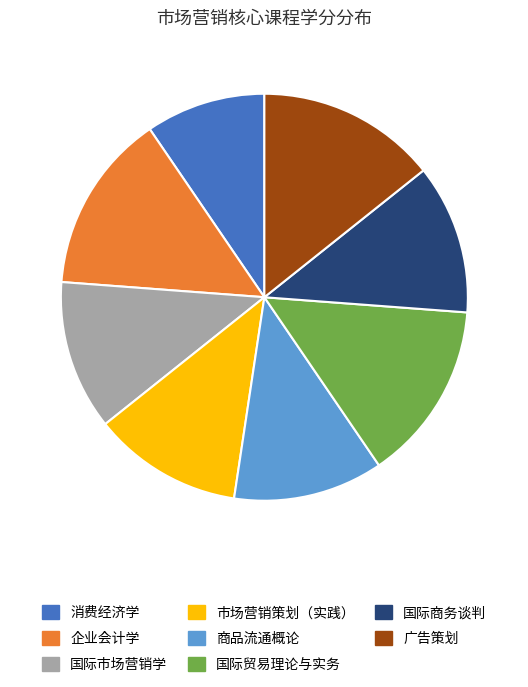

What is the ratio of the value at 市场营销策划（实践） to the value at 国际市场营销学?

1.0